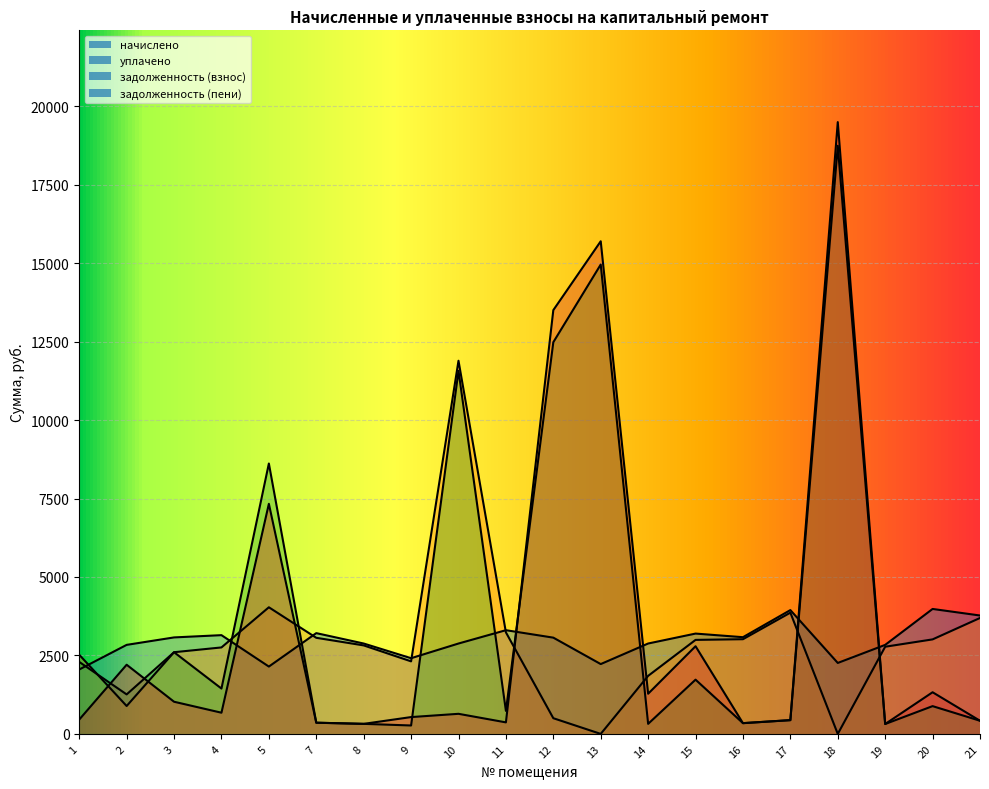

Between which two adjacent categories do задолженность (пени) and задолженность (взнос) first intersect?

1 and 2